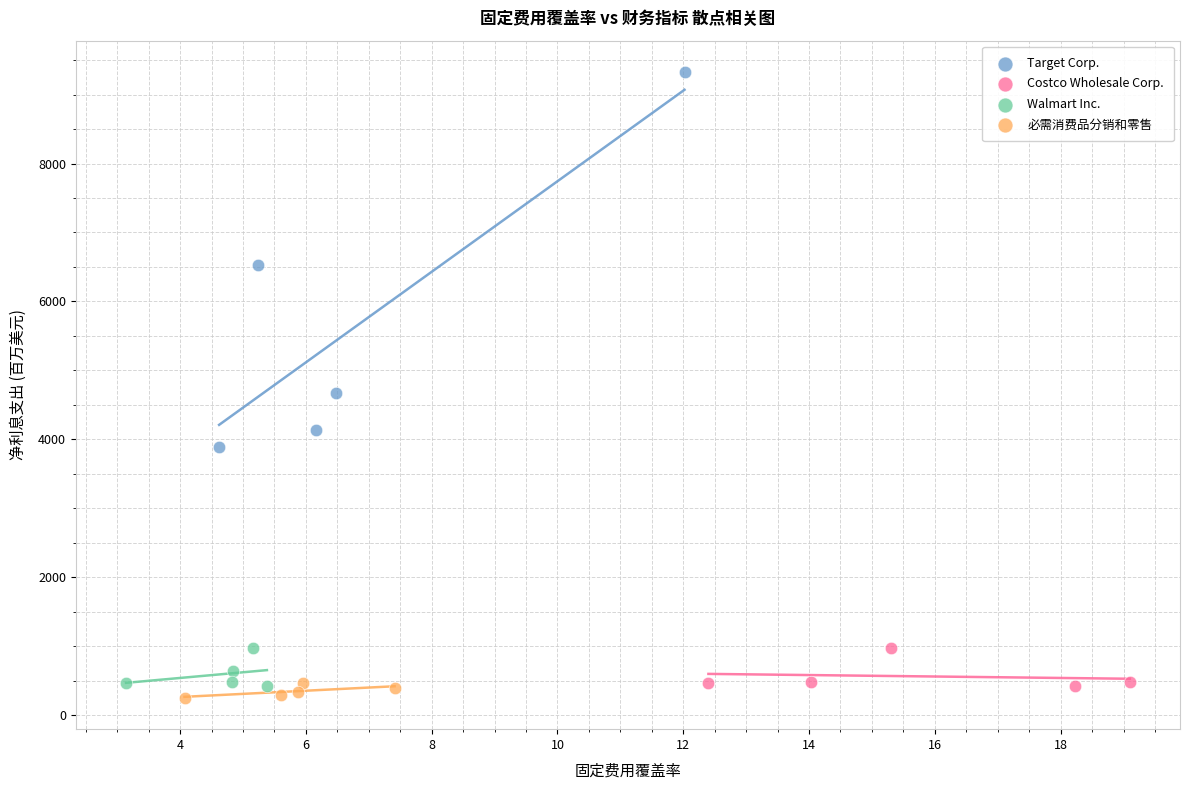

Which series reaches the maximum Y coordinate?

Target Corp.